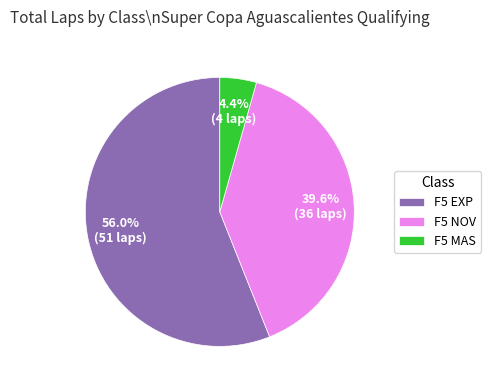

To the nearest percent, what is the average slice percentage?

33%